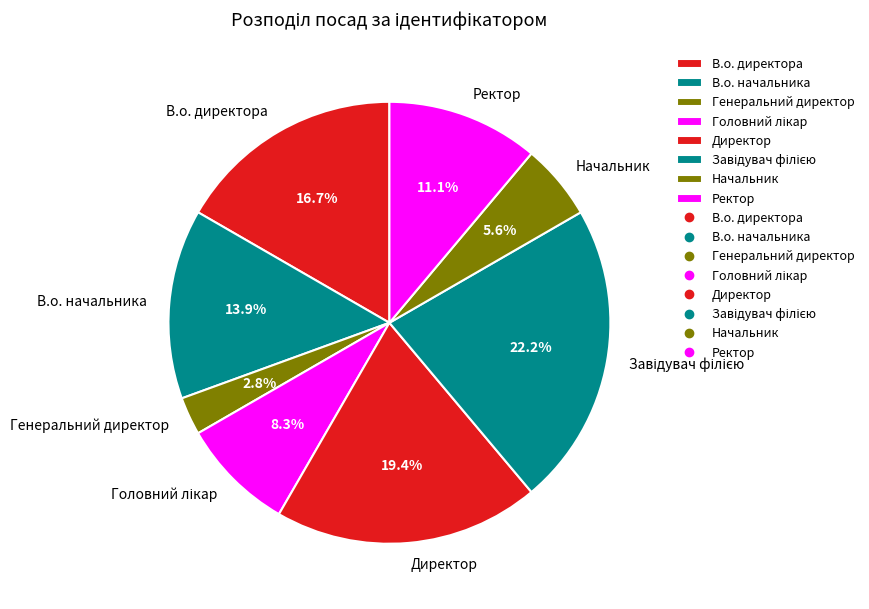

Approximately how many times larger is the value at В.о. директора compared to Директор?

0.9